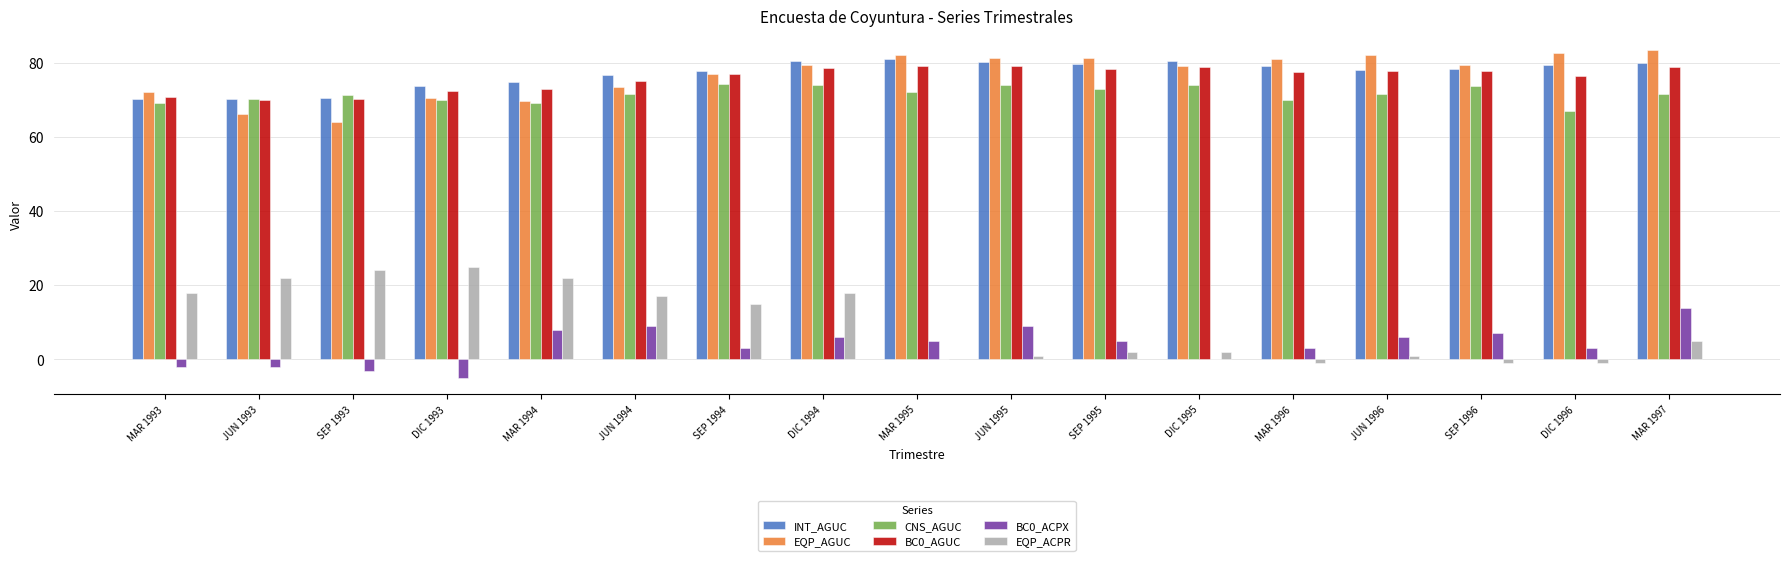

What are all the series names shown in the legend?

INT_AGUC, EQP_AGUC, CNS_AGUC, BC0_AGUC, BC0_ACPX, EQP_ACPR